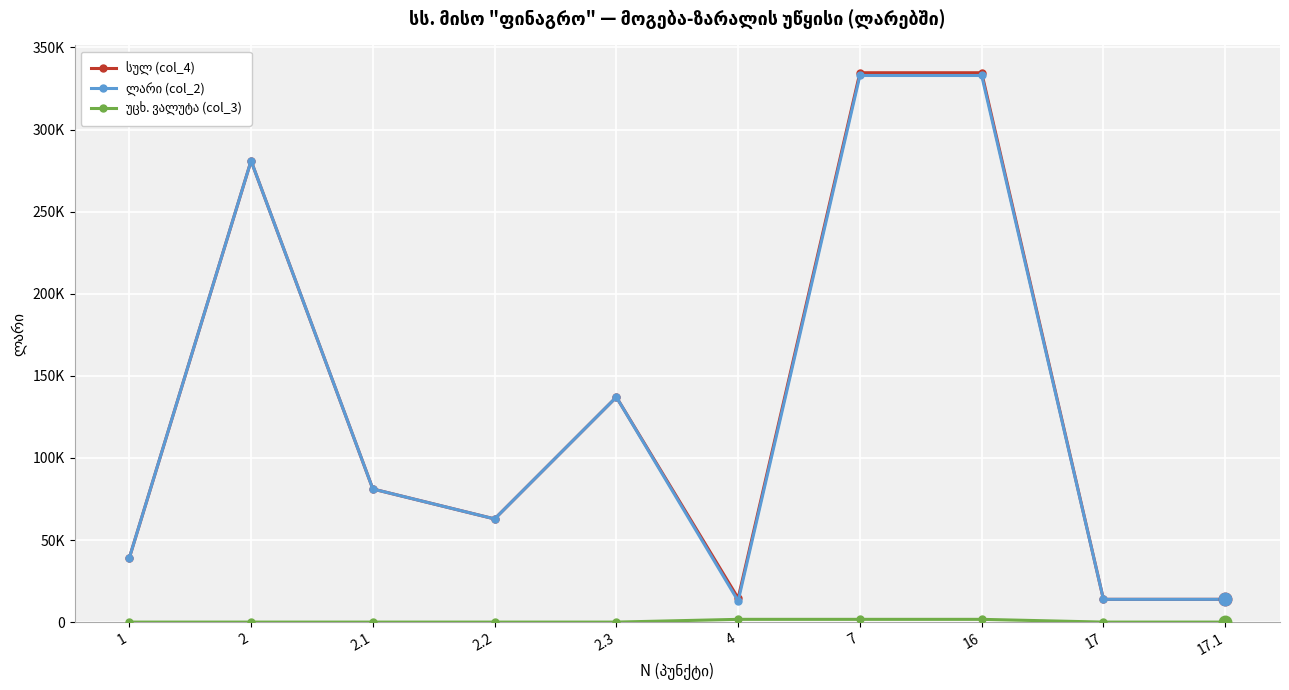

At which category is the sum across all series the highest?

7